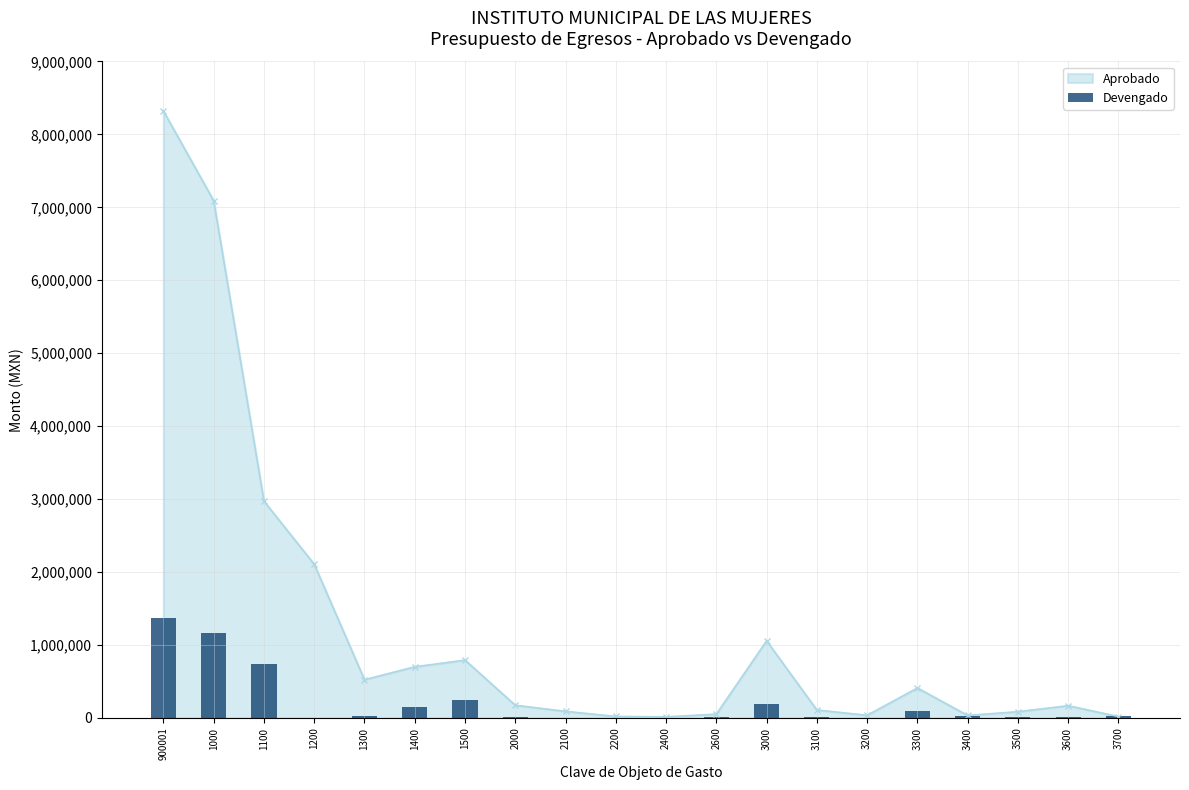

What is the change in value from 1400 to 3700?

-124861.8